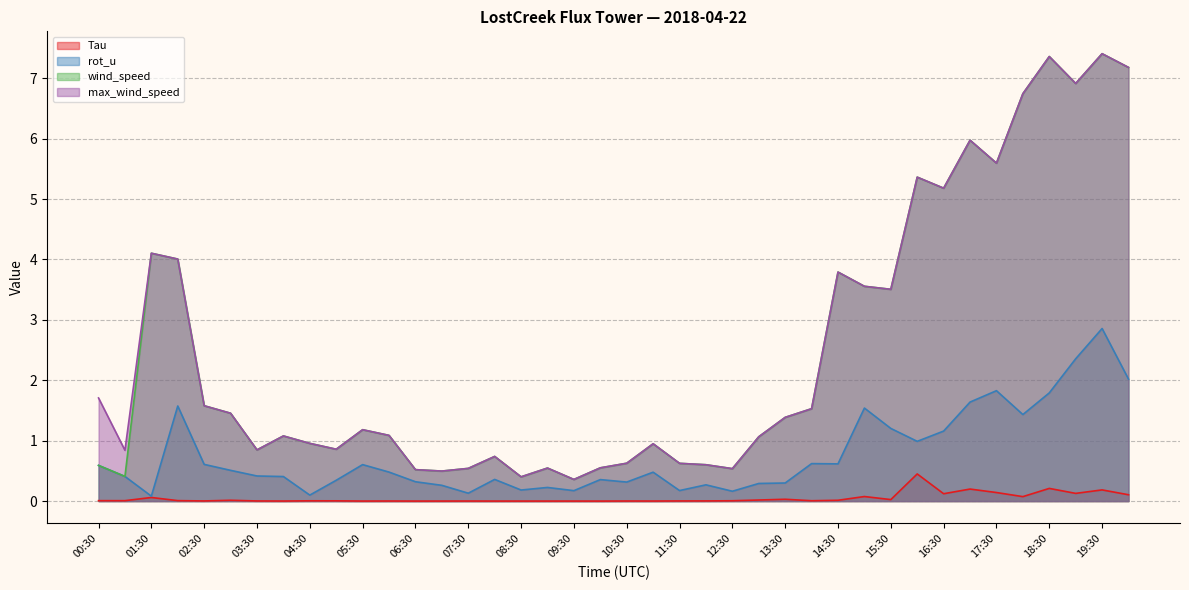

True or false: Tau and wind_speed cross at least once.

False